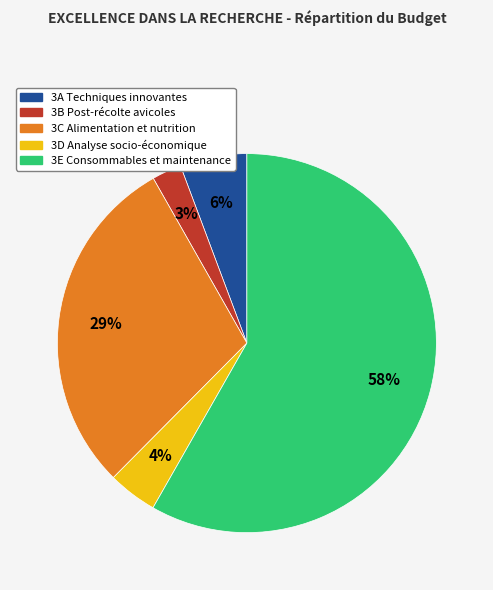

The 3A Techniques innovantes slice represents 16% of the pie. True or false?

False